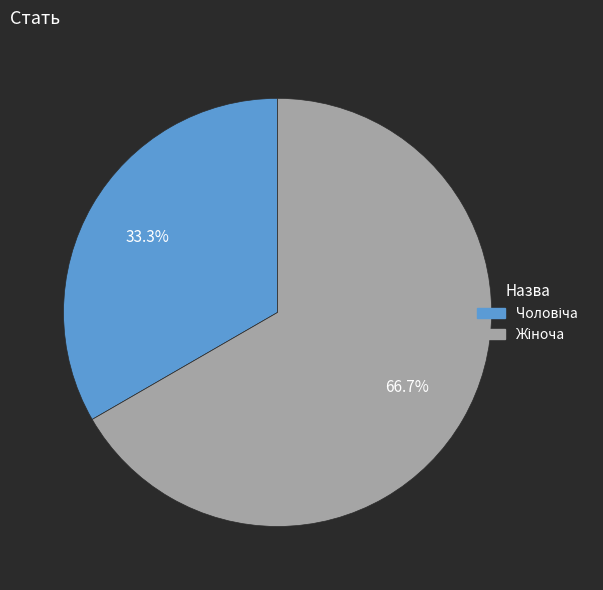

Does any single category account for the majority?

Yes